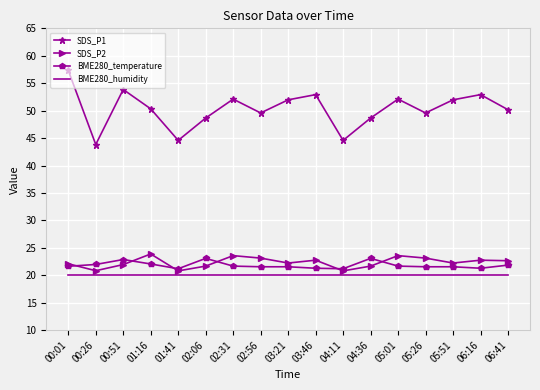

What is the smallest value displayed?

20.0